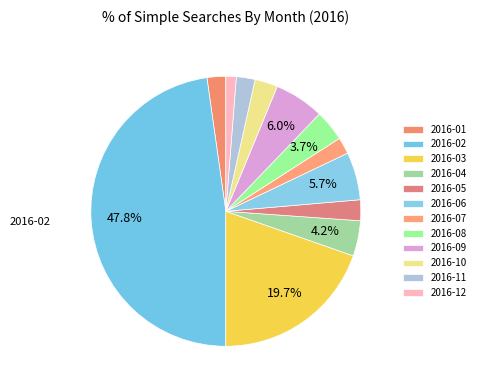

Count the number of slices in the pie.

12